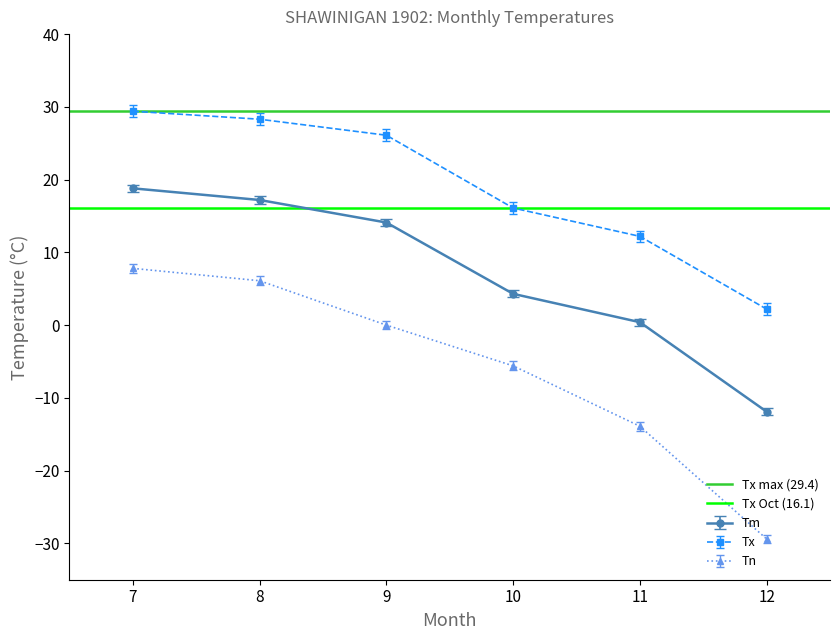

At which label does Tx max (29.4) reach its peak?

7